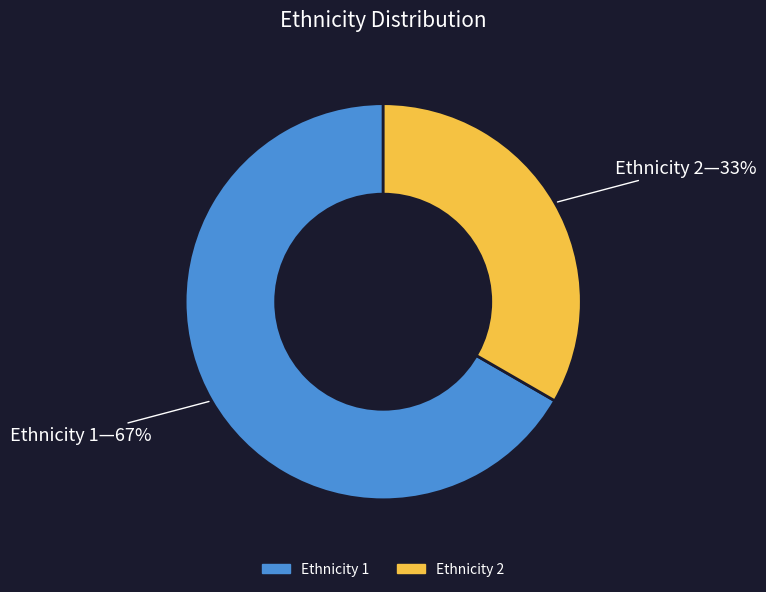

Is there any slice that represents more than half of the pie?

Yes